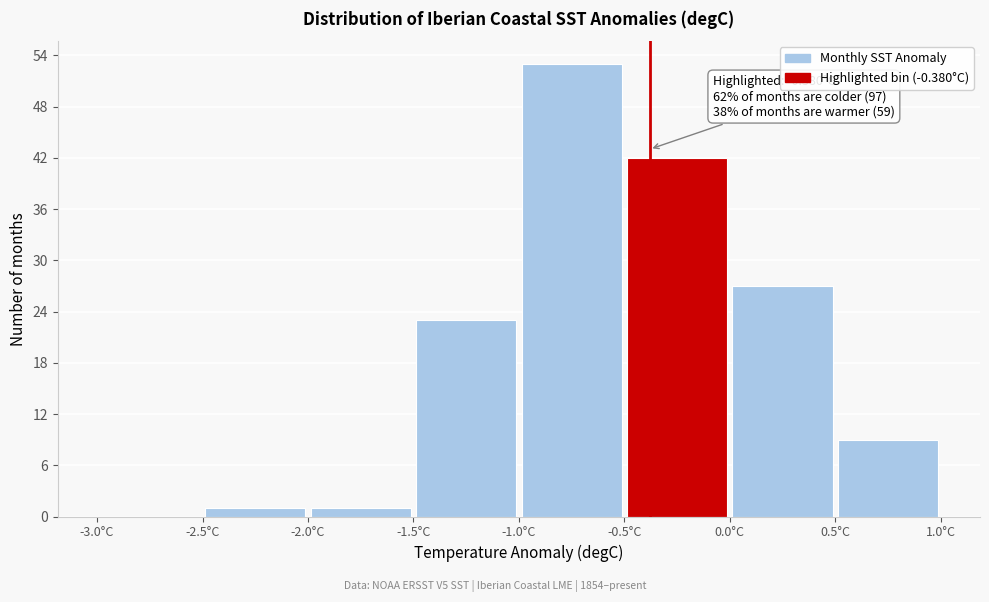

Which range on the x-axis has the tallest bar?

-1.0 to -0.5